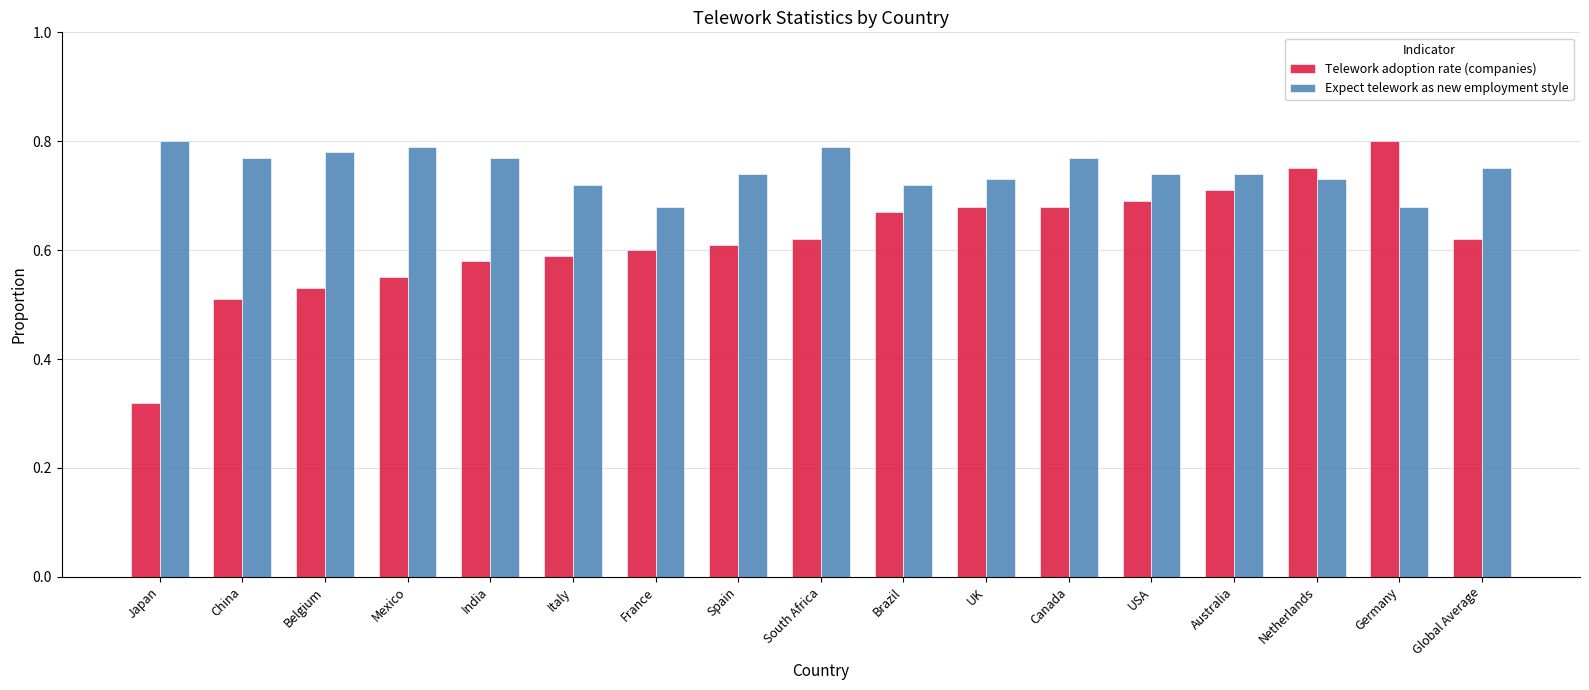

What is the sum of all Expect telework as new employment style values?

12.7